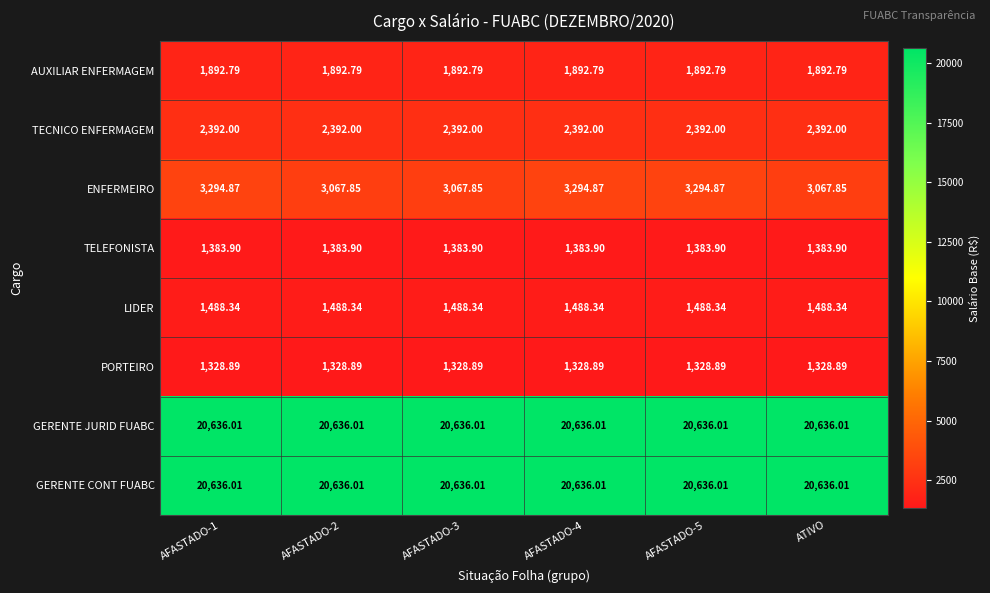

Which series has the largest range (max minus min)?

ENFERMEIRO